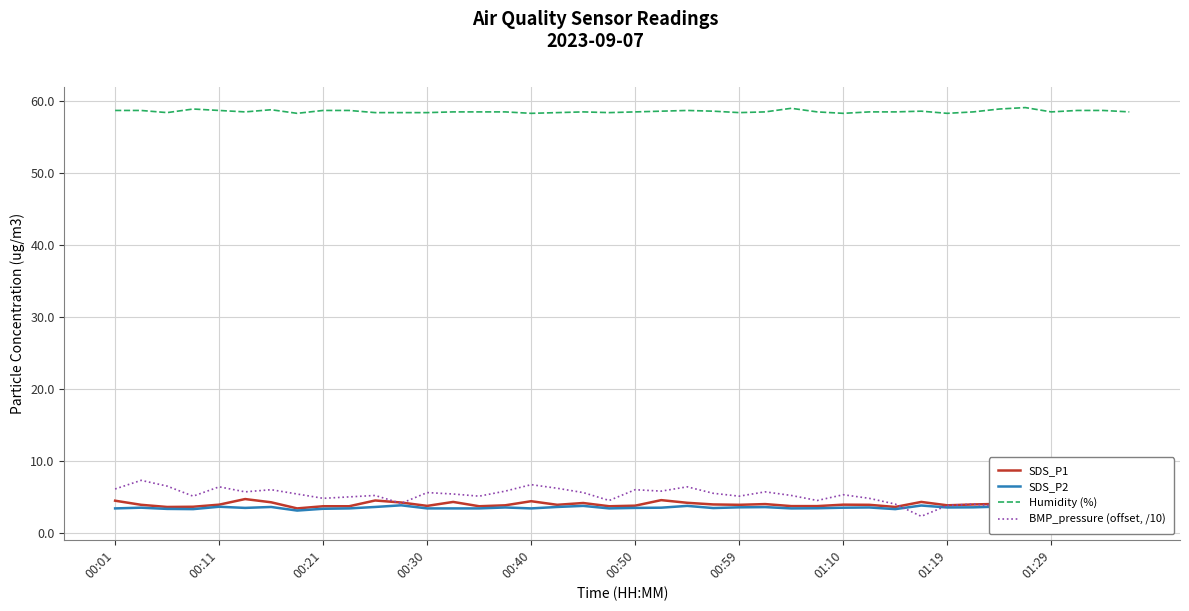

Is the value of SDS_P1 at 38 greater than the value of SDS_P2 at 22?

No